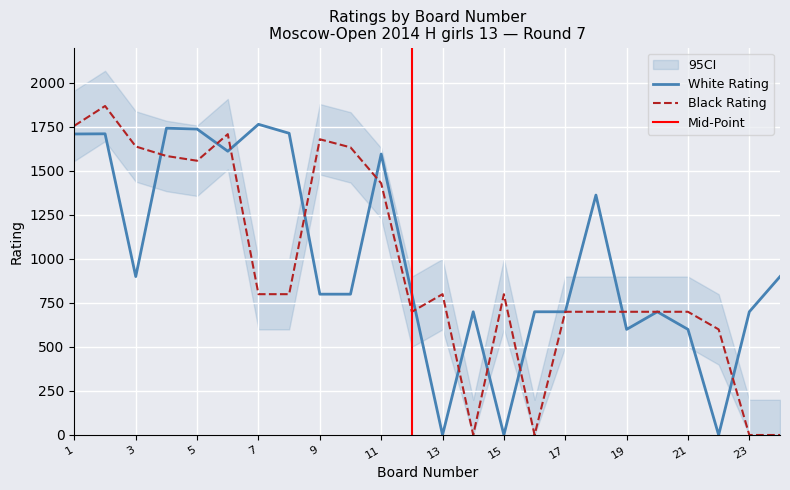

How many data points does each series have?

24